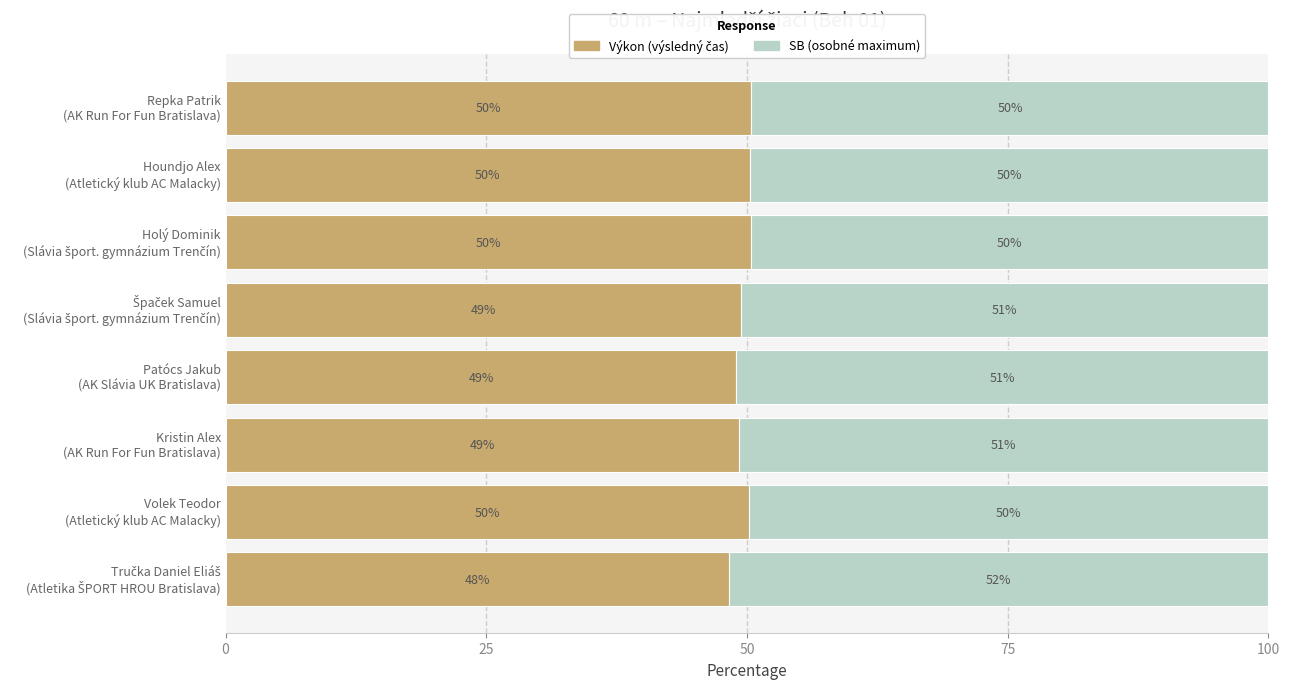

Is it true that SB equals 25.4 at Špaček Samuel (Slávia šport. gymnázium Trenčín)?

False